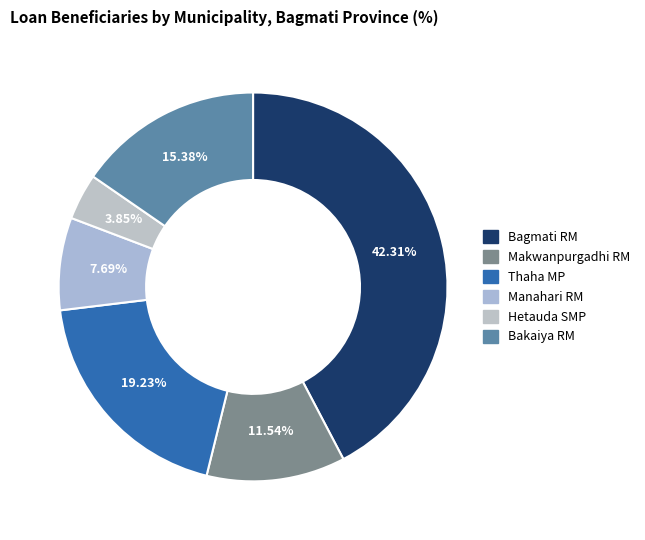

Count the number of slices in the pie.

6